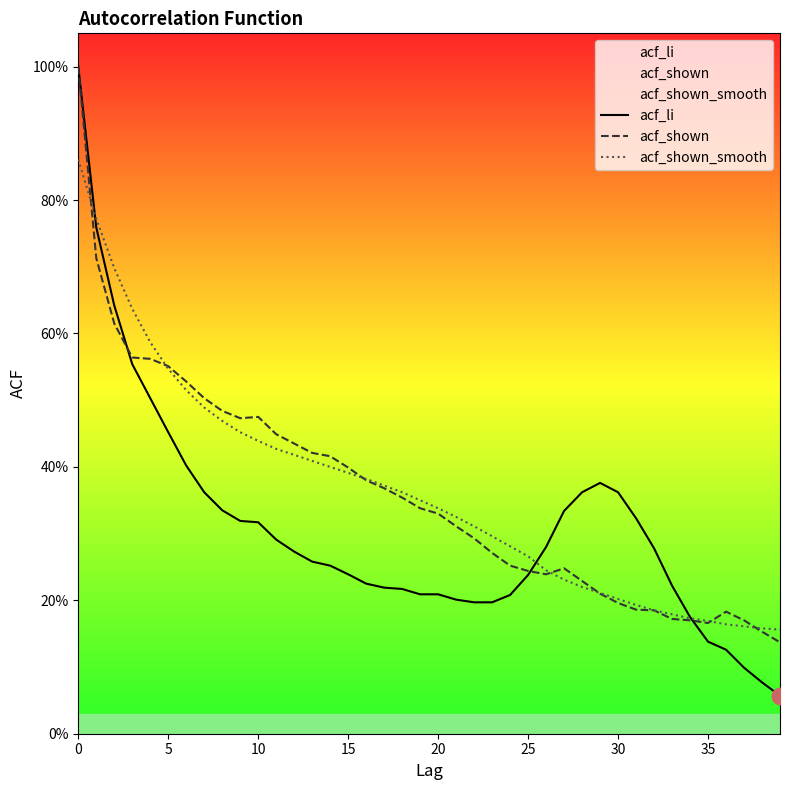

Rank the series at 19 from lowest to highest value.

acf_li, acf_shown, acf_shown_smooth